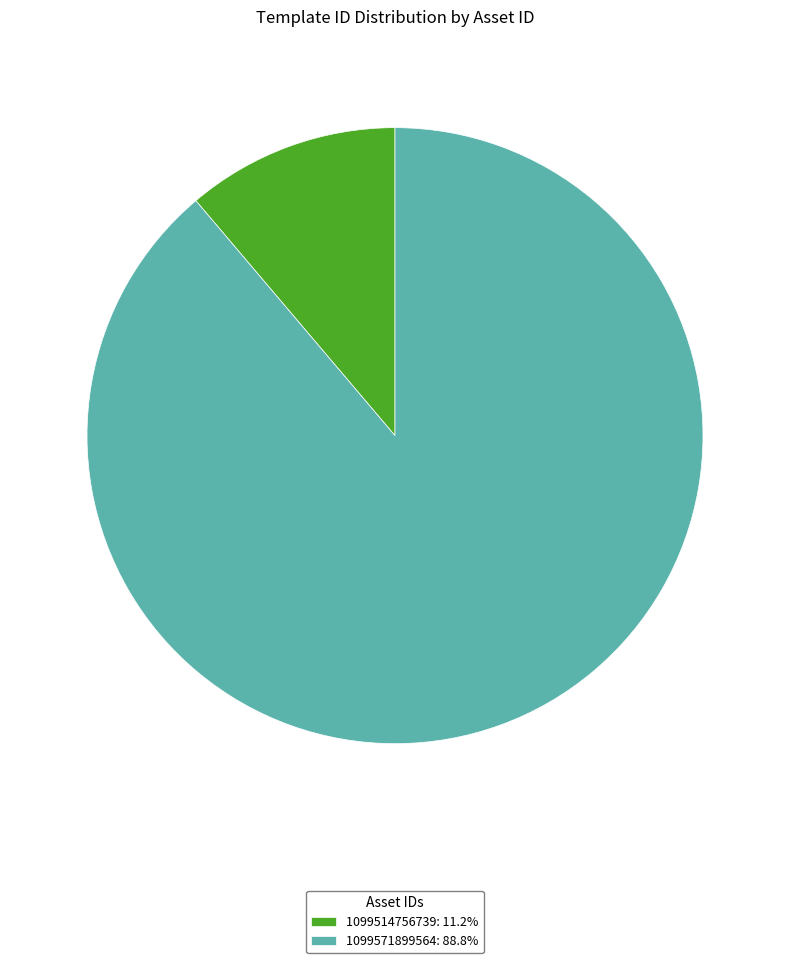

Combined, do 1099571899564: 88.8% and 1099514756739: 11.2% account for over 50%?

Yes